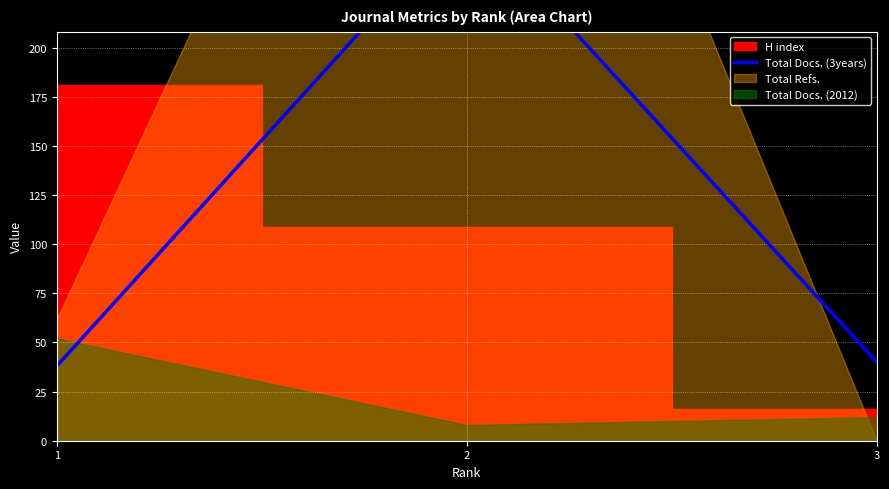

The chart shows a value of 268 at 2. True or false?

True